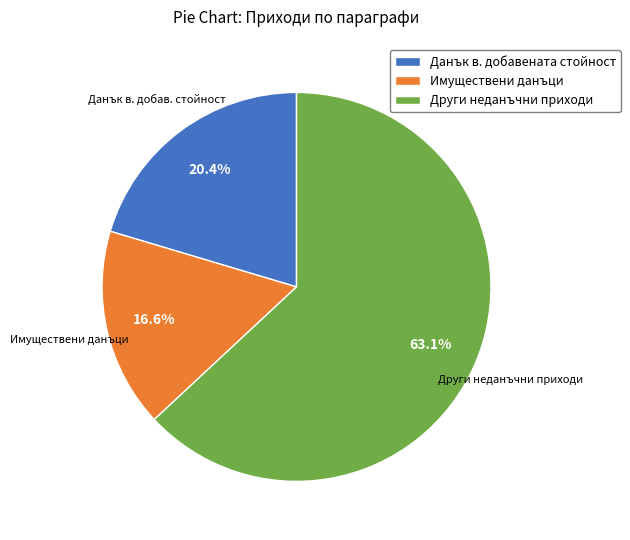

How many slices are in this pie chart?

3